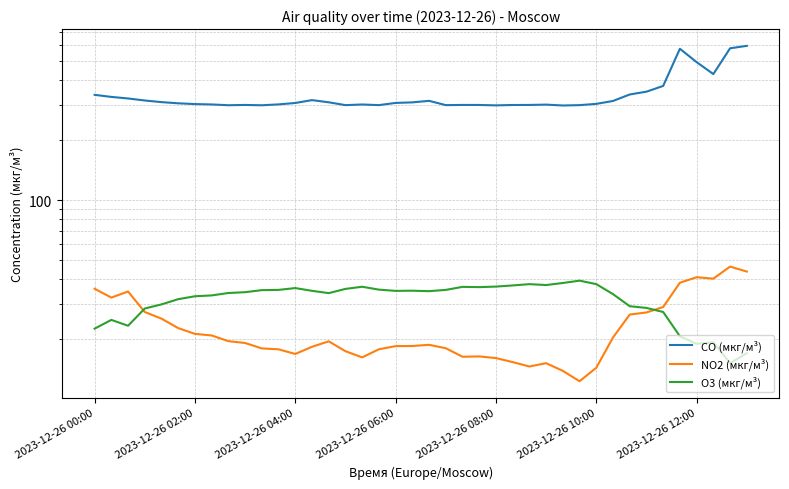

How many interior local peaks does the NO2 (мкг/м³) series have?

7